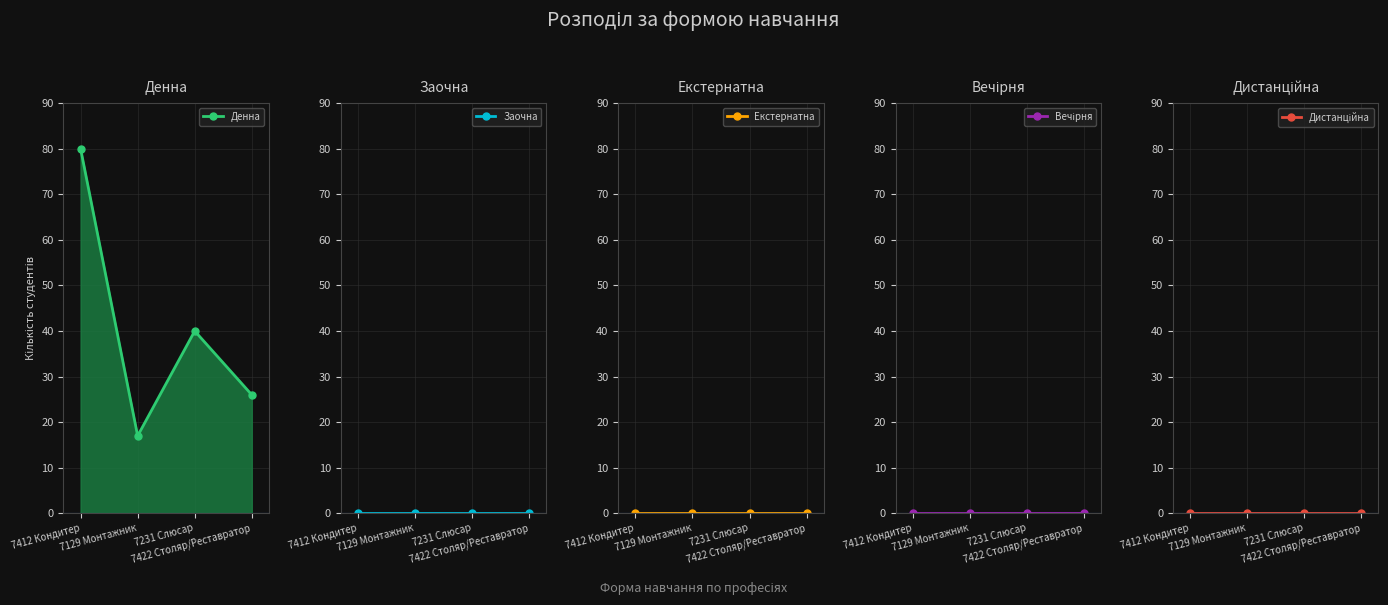

What is the value of the Денна point at the 4th from the left?

26